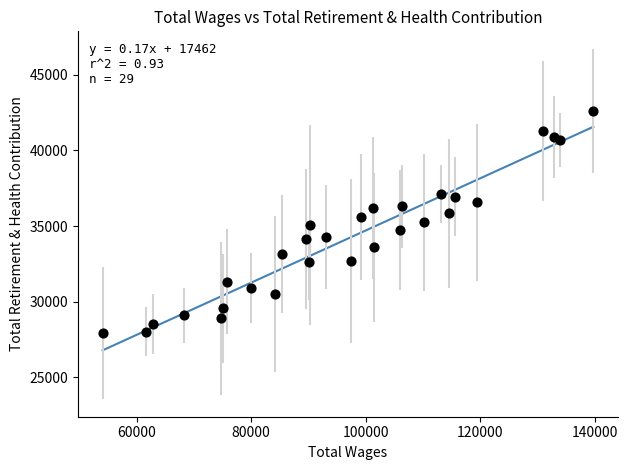

What is the range of Y values (max minus min)?

14669